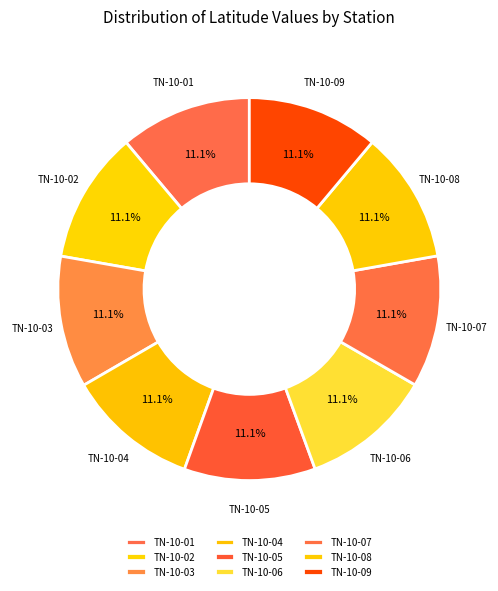

Does TN-10-08 represent more than half of the total?

No